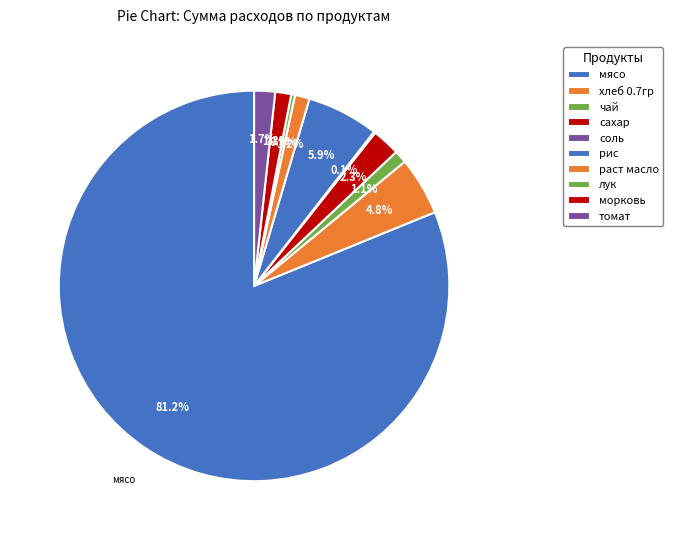

To the nearest percent, what is the combined percentage of лук and морковь?

2%